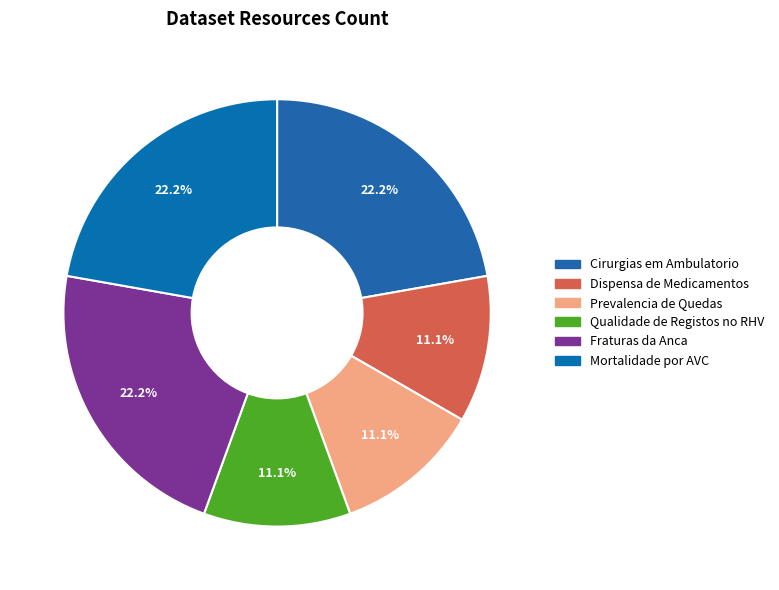

Is there a majority slice in this chart?

No